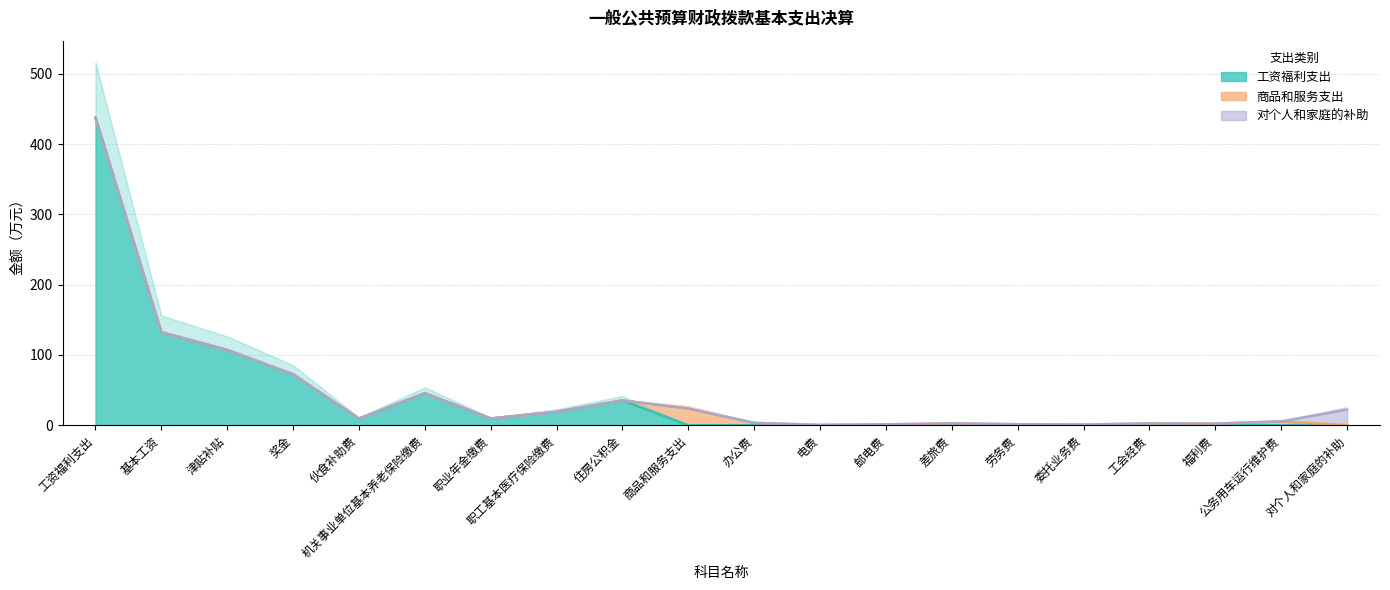

True or false: 对个人和家庭的补助 has a value of 15.3 at 基本工资.

False